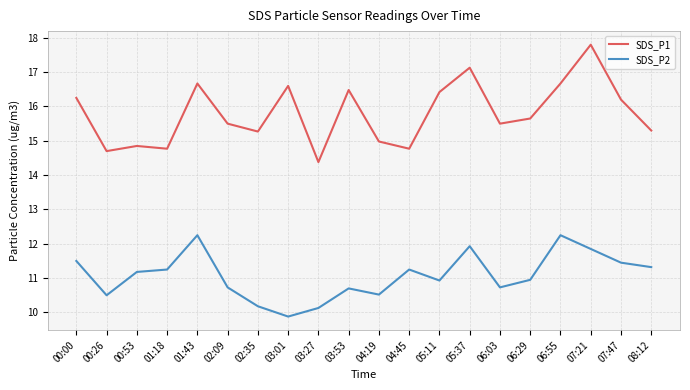

At how many categories does at least one series exceed 14?

20